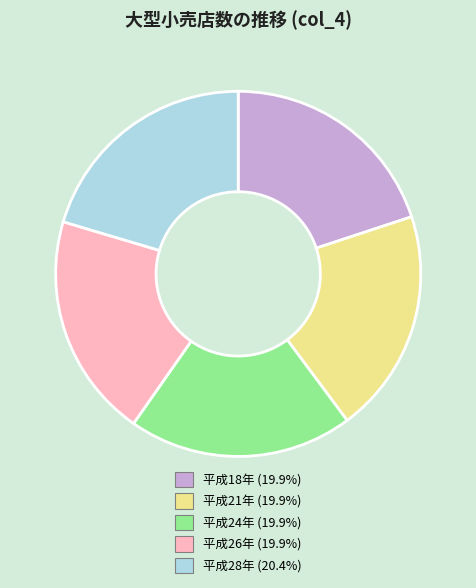

Is 平成24年 the majority of the pie?

No